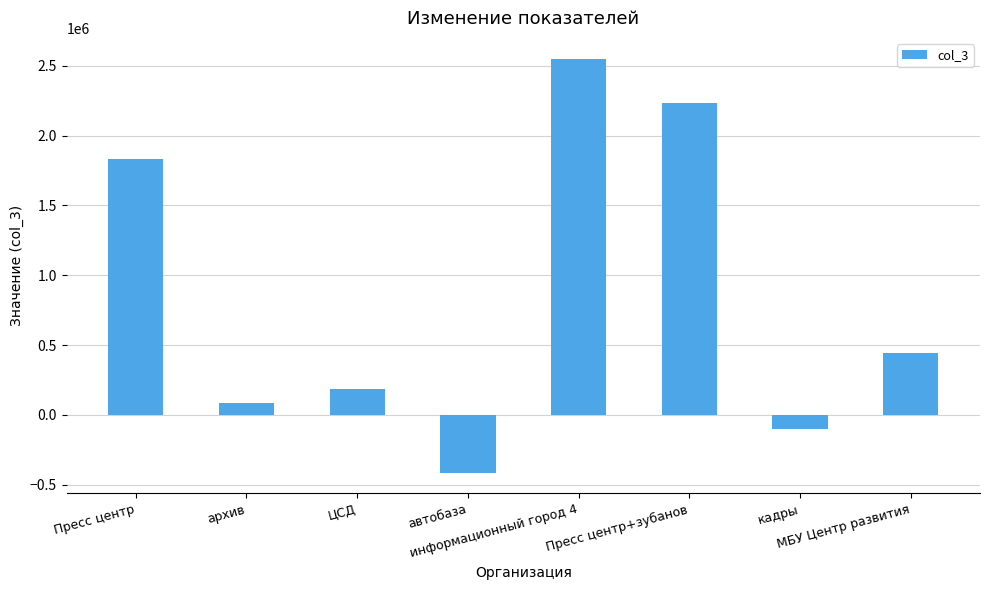

How many values are above zero?

6